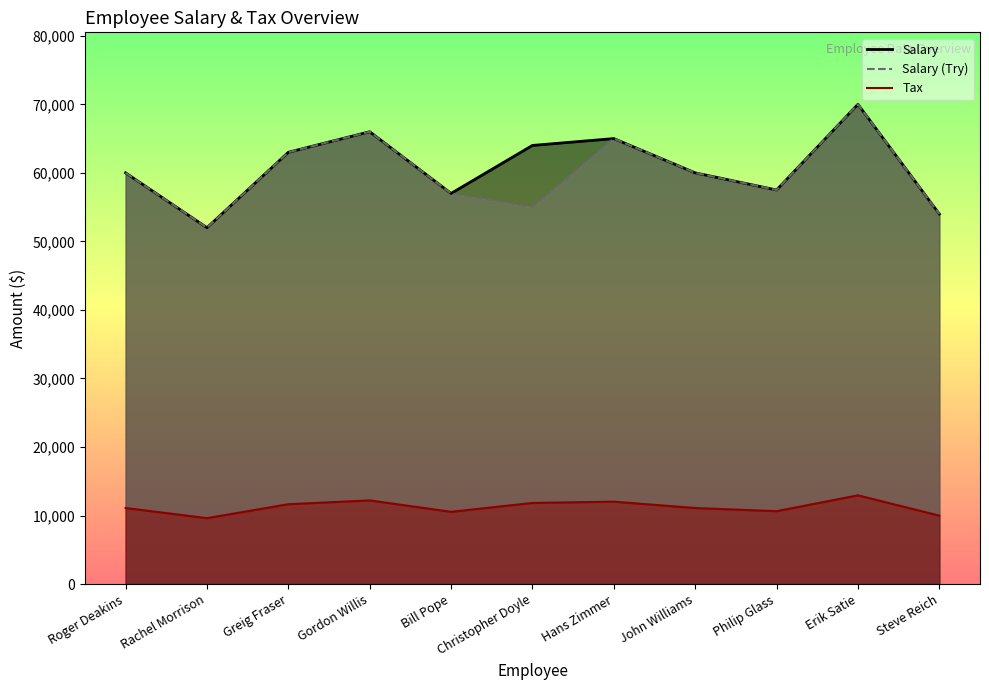

What is the sum of the Salary (Try) values at Philip Glass and Bill Pope?

114500.0